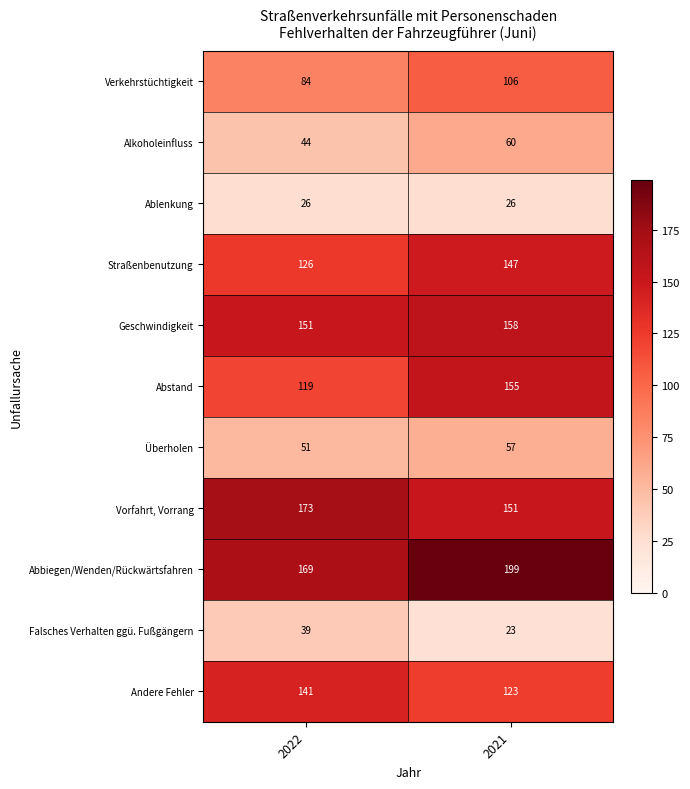

Count the number of data series in this chart.

11